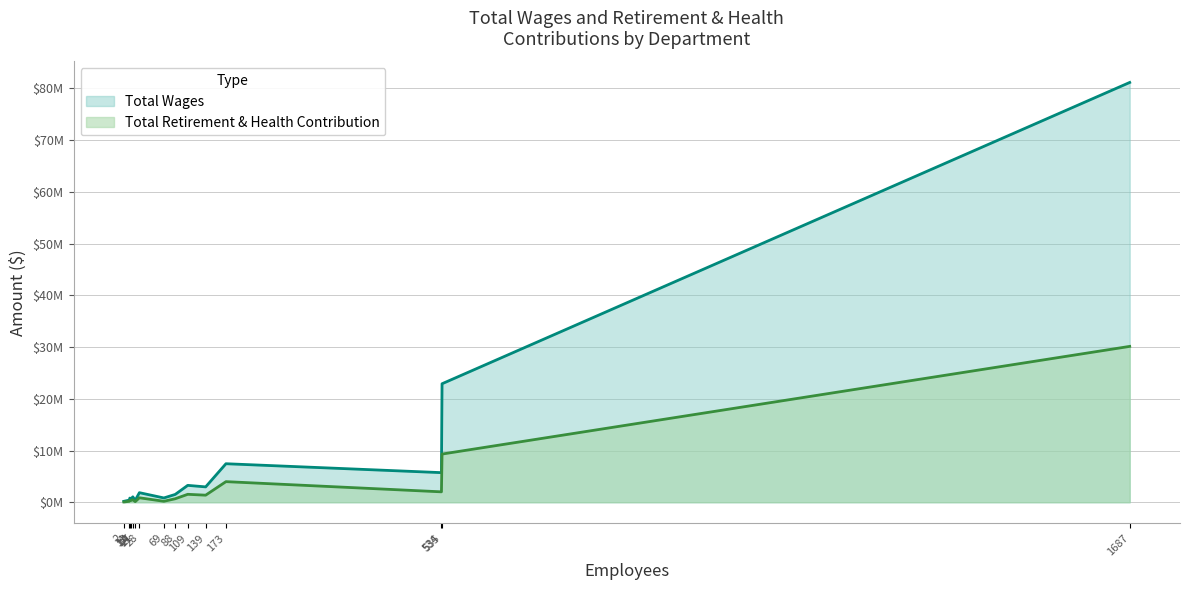

What is the difference between the maximum and second lowest values in the Total Wages series?

80784912